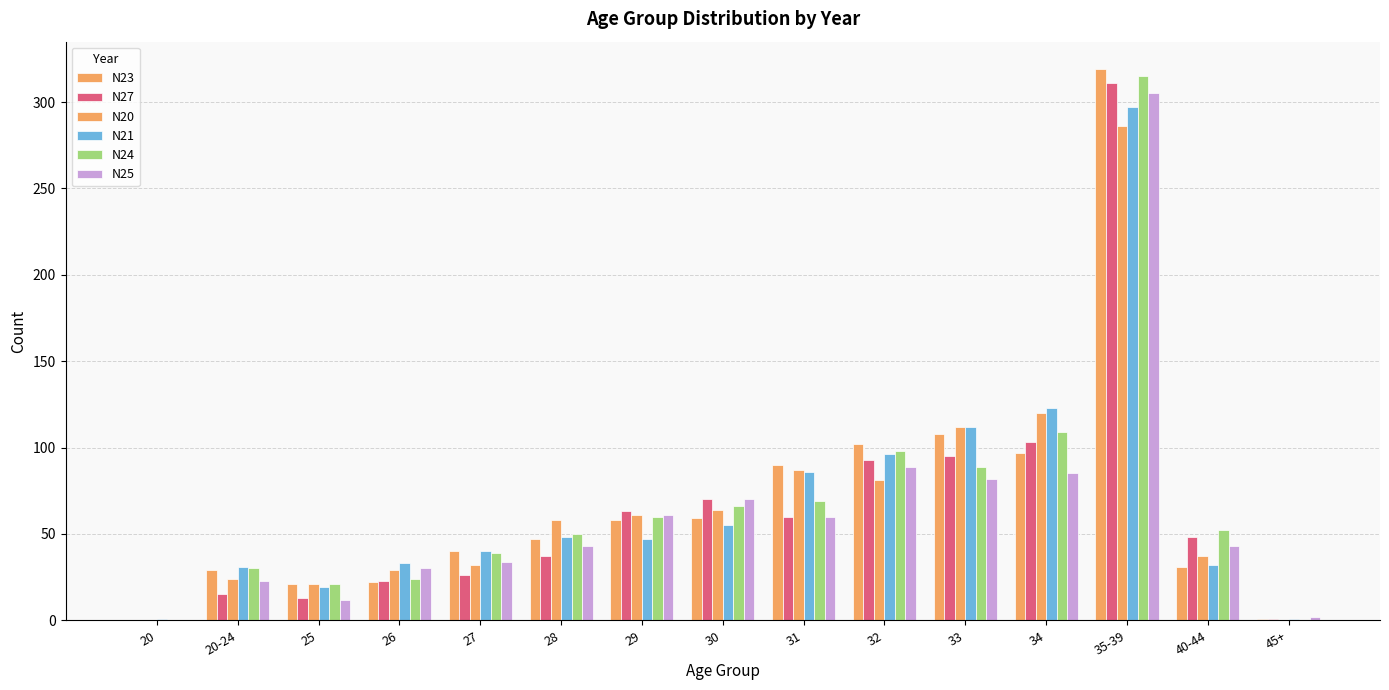

Which series changed the most between 29 and 32?

N21